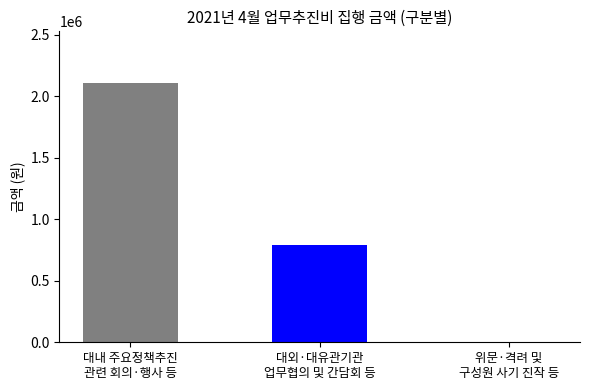

What is the greatest value displayed?

2106300